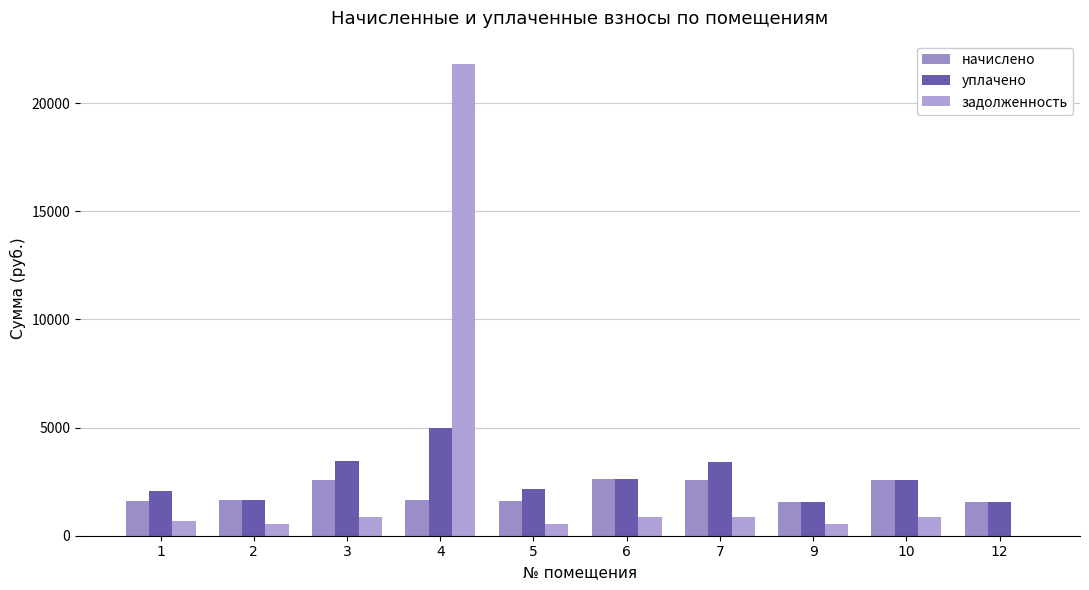

Rank the series by their maximum value, from lowest to highest.

начислено, уплачено, задолженность